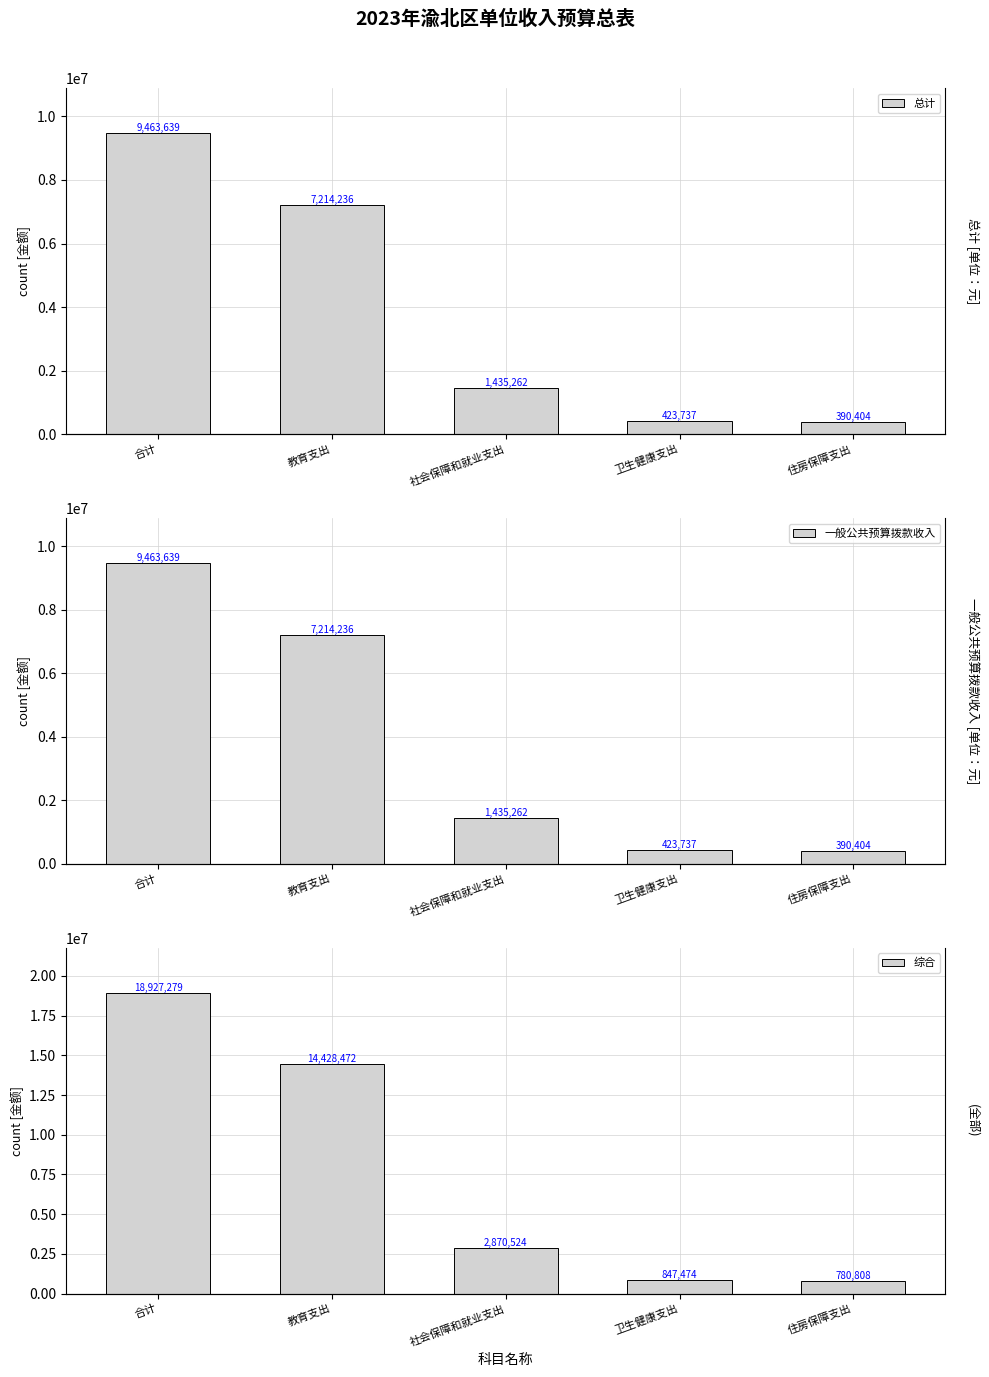

Where is 综合 nearest to the value 9854043?

教育支出